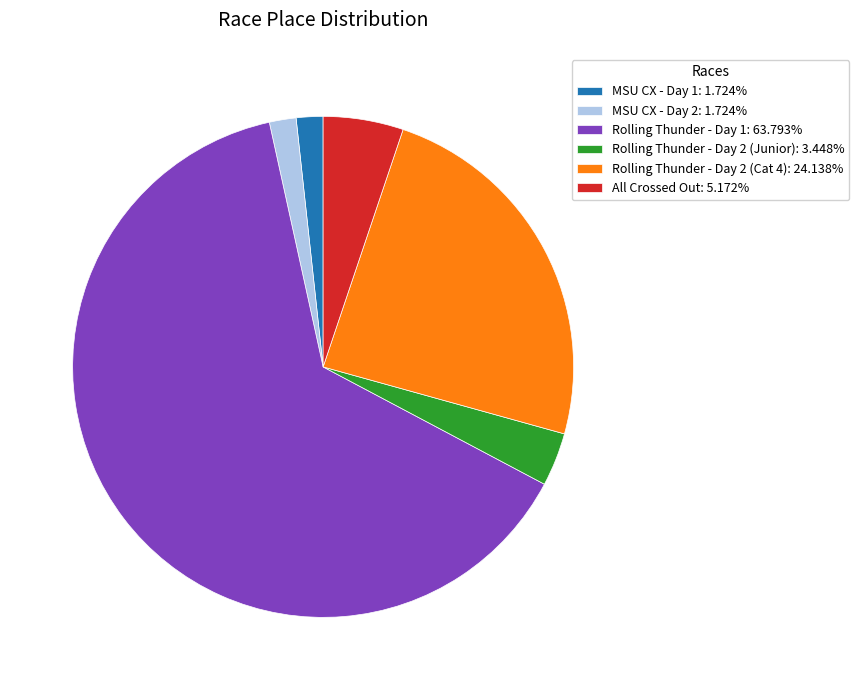

Approximately how many times larger is the value at Rolling Thunder - Day 1 compared to MSU CX - Day 1?

37.0